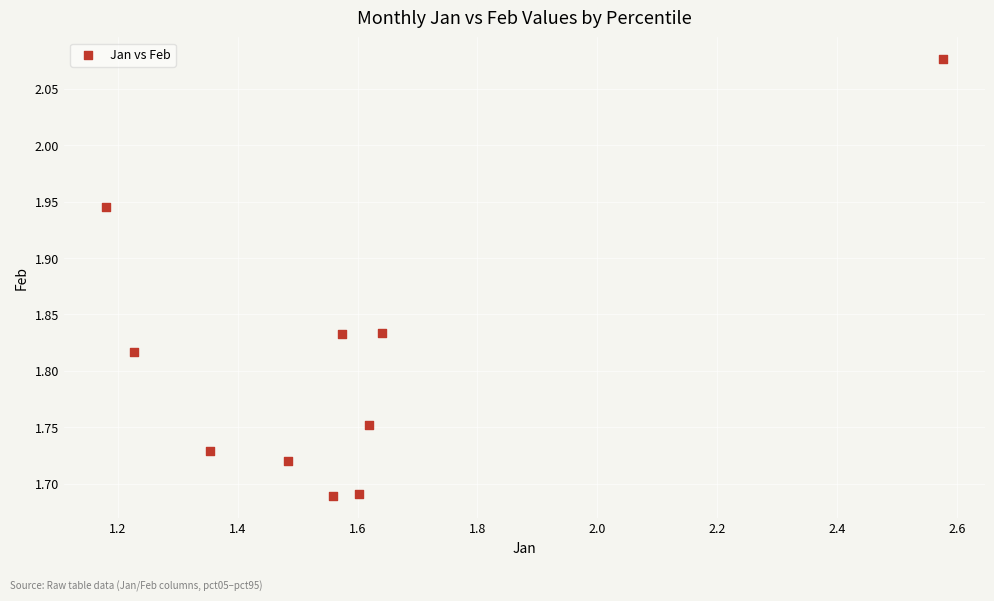

What is the average X value?

1.6